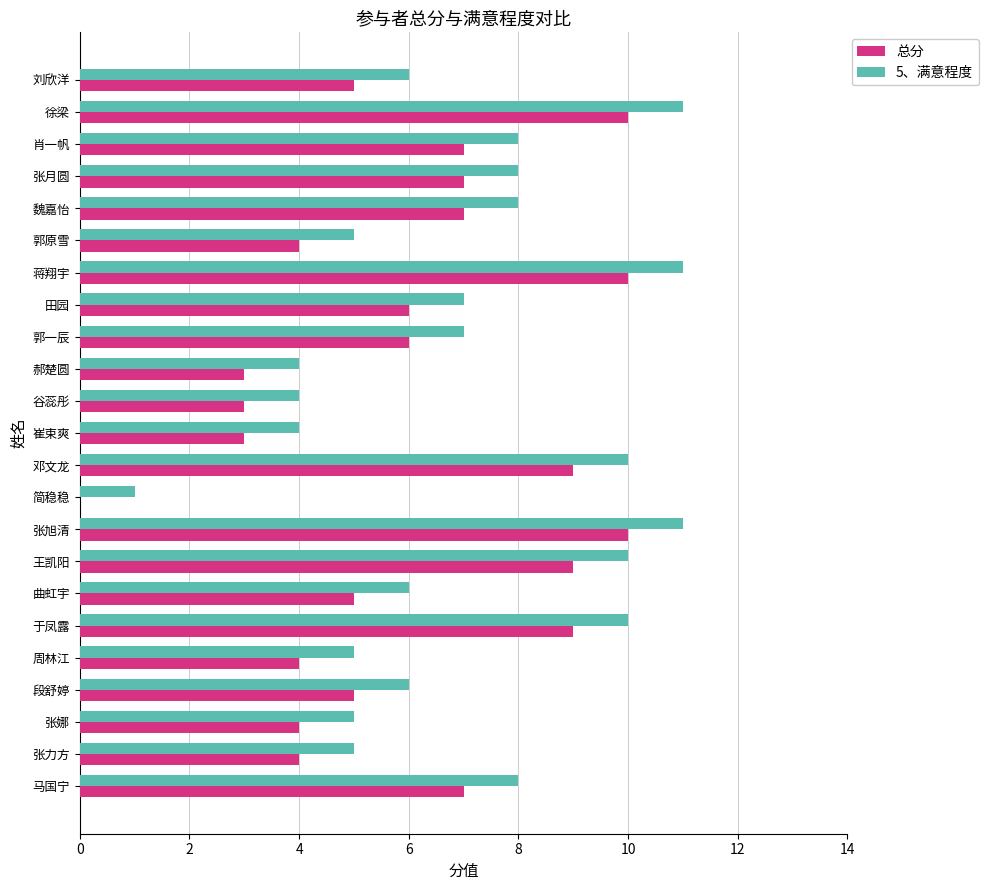

What is the approximate value of 总分 at 徐梁?

10